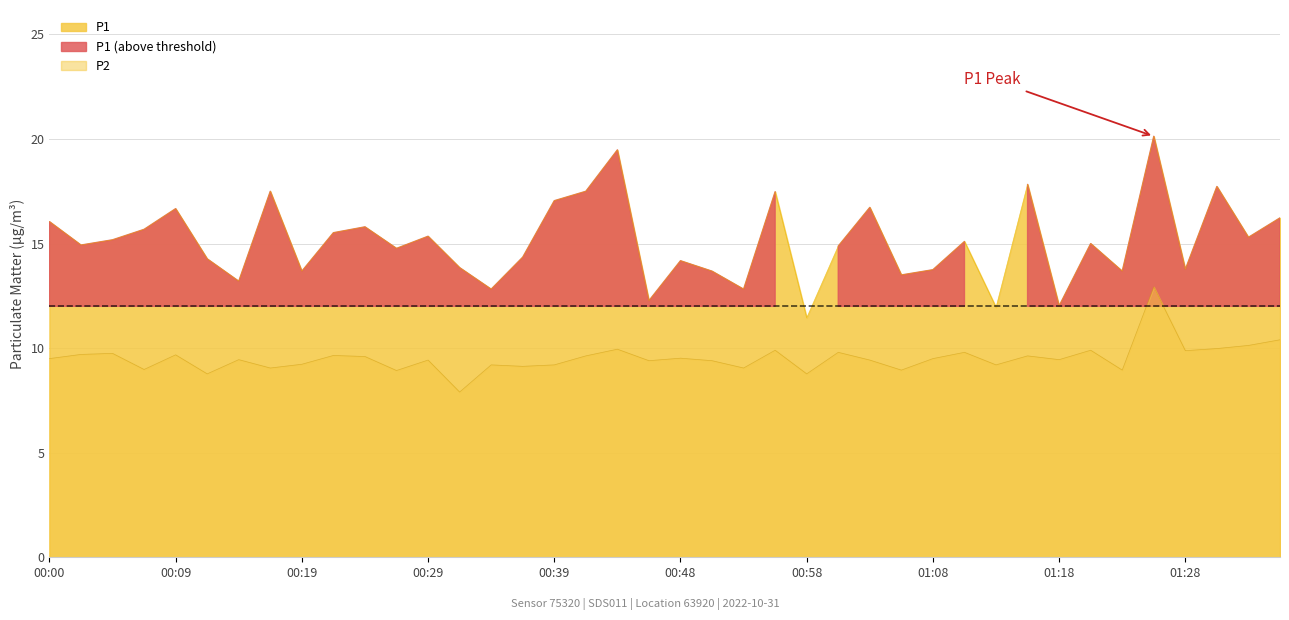

In P1, how many points are lower than both neighbors (excluding endpoints)?

14